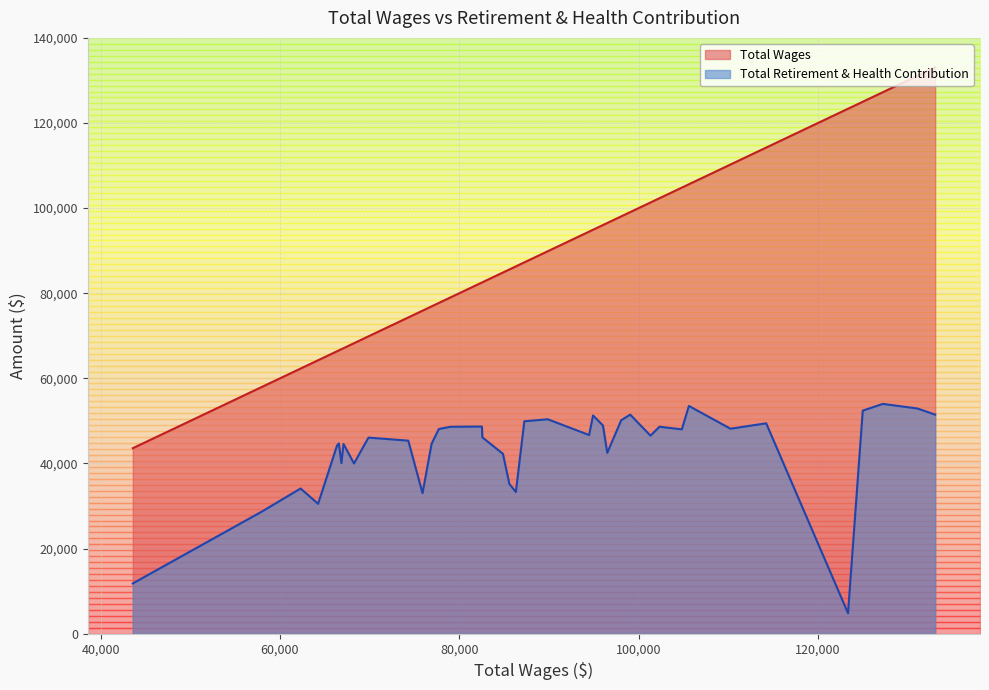

Is it true that Total Wages equals 39620 at 15?

False